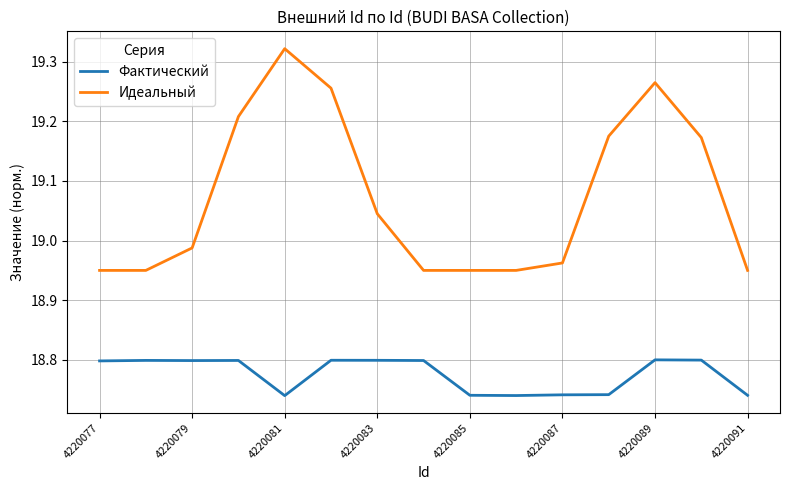

True or false: Фактический and Идеальный intersect in this chart.

False